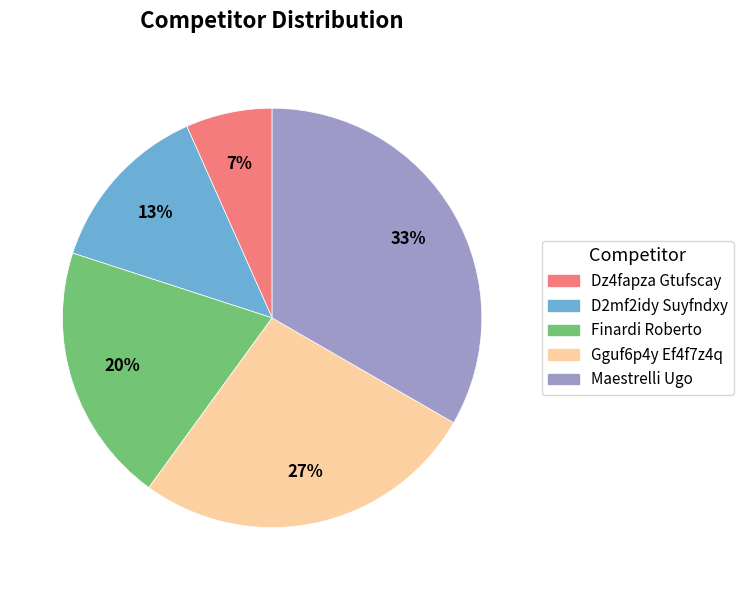

Is it true that Dz4fapza Gtufscay is 7% of the pie?

True